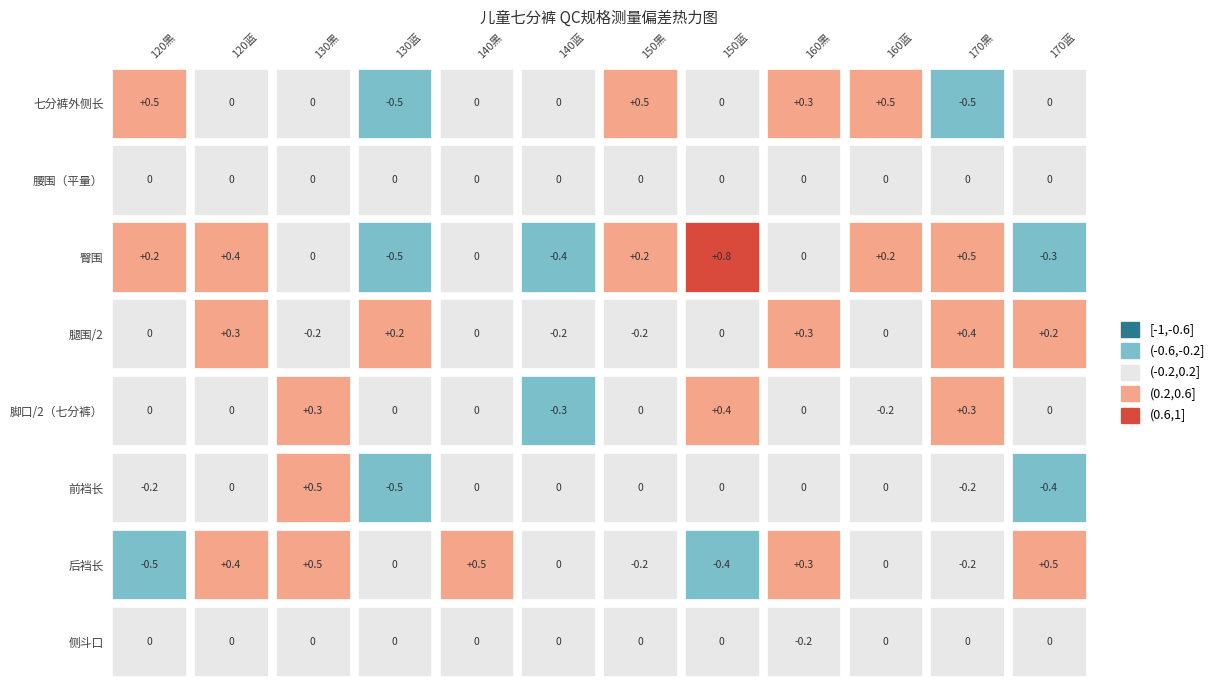

What is the difference between the maximum and second lowest values in the 腿围/2 series?

0.6